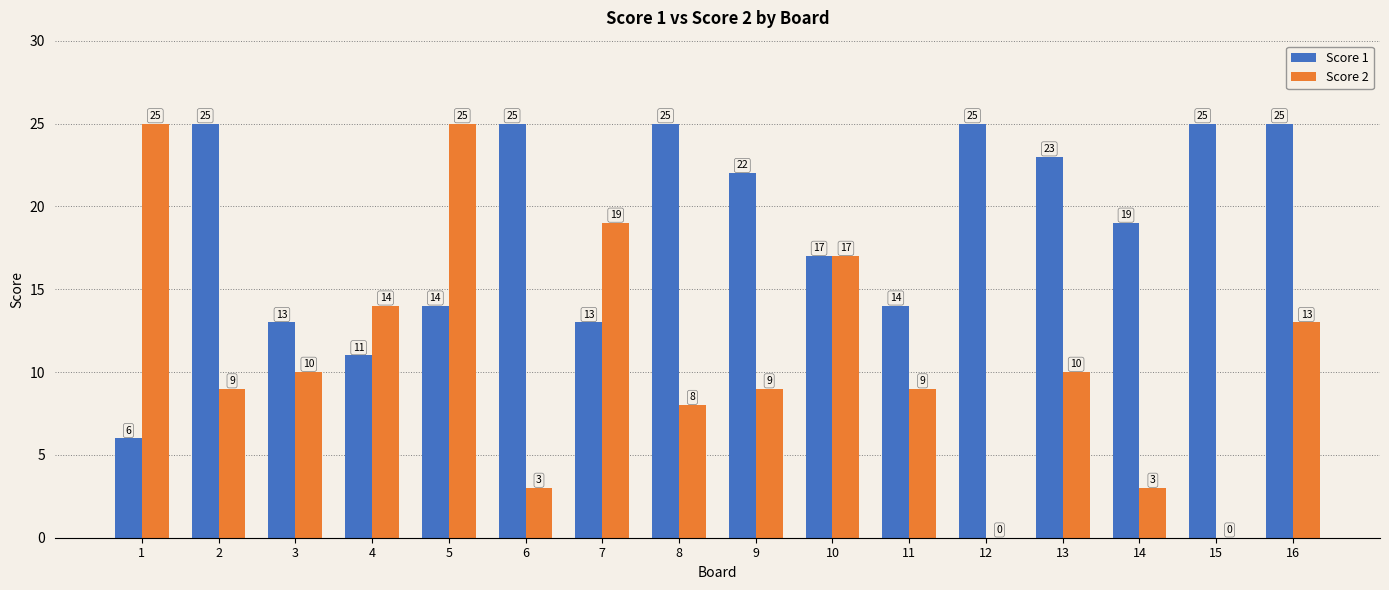

Which series has the widest spread of values?

Score 2